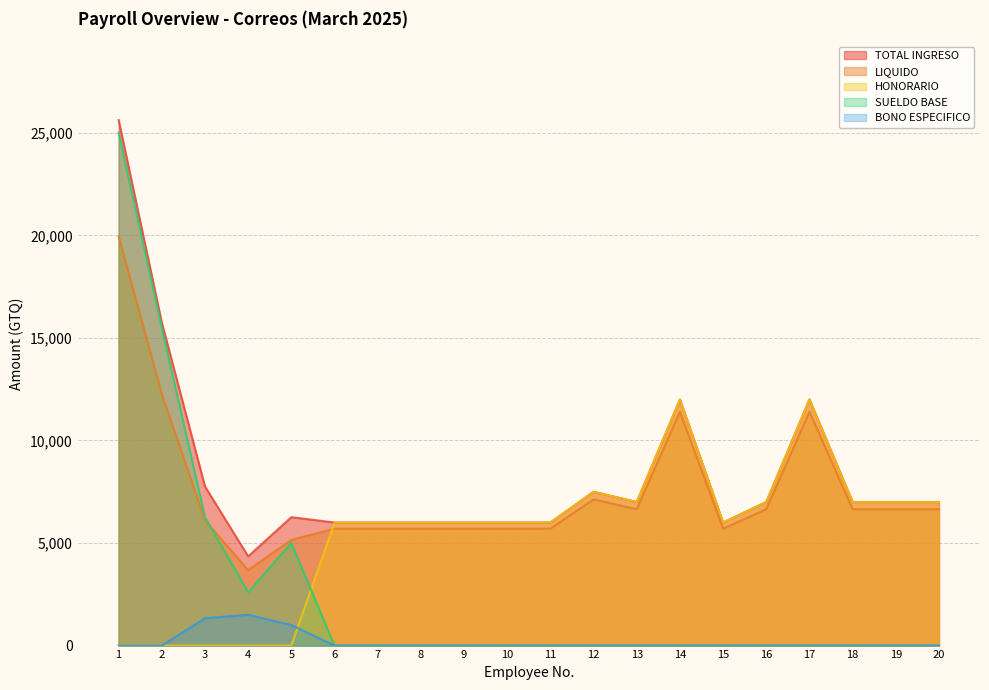

Reading right to left, transcribe all the data shown in this chart.

LIQUIDO: 20=6650.0	19=6650.0	18=6650.0	17=11400.0	16=6650.0	15=5700.0	14=11400.0	13=6650.0	12=7125.0	11=5700.0	10=5700.0	9=5700.0	8=5700.0	7=5700.0	6=5700.0	5=5152.6	4=3679.9	3=6102.7	2=12262.0	1=19950.7
TOTAL INGRESO: 20=7000.0	19=7000.0	18=7000.0	17=12000.0	16=7000.0	15=6000.0	14=12000.0	13=7000.0	12=7500.0	11=6000.0	10=6000.0	9=6000.0	8=6000.0	7=6000.0	6=6000.0	5=6261.0	4=4350.0	3=7758.0	2=15750.0	1=25625.0
HONORARIO: 20=7000.0	19=7000.0	18=7000.0	17=12000.0	16=7000.0	15=6000.0	14=12000.0	13=7000.0	12=7500.0	11=6000.0	10=6000.0	9=6000.0	8=6000.0	7=6000.0	6=6000.0	5=0.0	4=0.0	3=0.0	2=0.0	1=0.0
SUELDO BASE: 20=0.0	19=0.0	18=0.0	17=0.0	16=0.0	15=0.0	14=0.0	13=0.0	12=0.0	11=0.0	10=0.0	9=0.0	8=0.0	7=0.0	6=0.0	5=5011.0	4=2600.0	3=6258.0	2=15500.0	1=25000.0
BONO ESPECIFICO: 20=0.0	19=0.0	18=0.0	17=0.0	16=0.0	15=0.0	14=0.0	13=0.0	12=0.0	11=0.0	10=0.0	9=0.0	8=0.0	7=0.0	6=0.0	5=1000.0	4=1500.0	3=1333.3	2=0.0	1=0.0